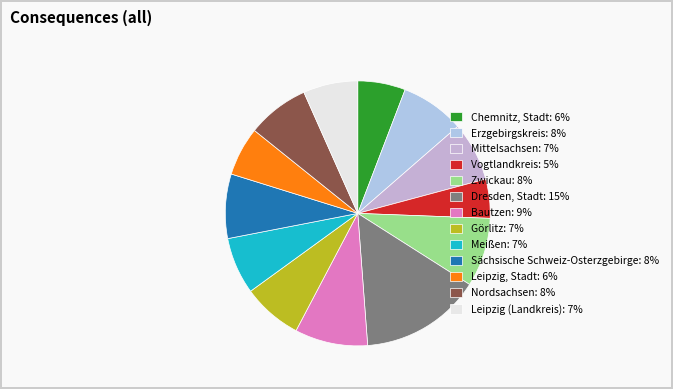

Is it true that Chemnitz, Stadt is 6% of the pie?

True